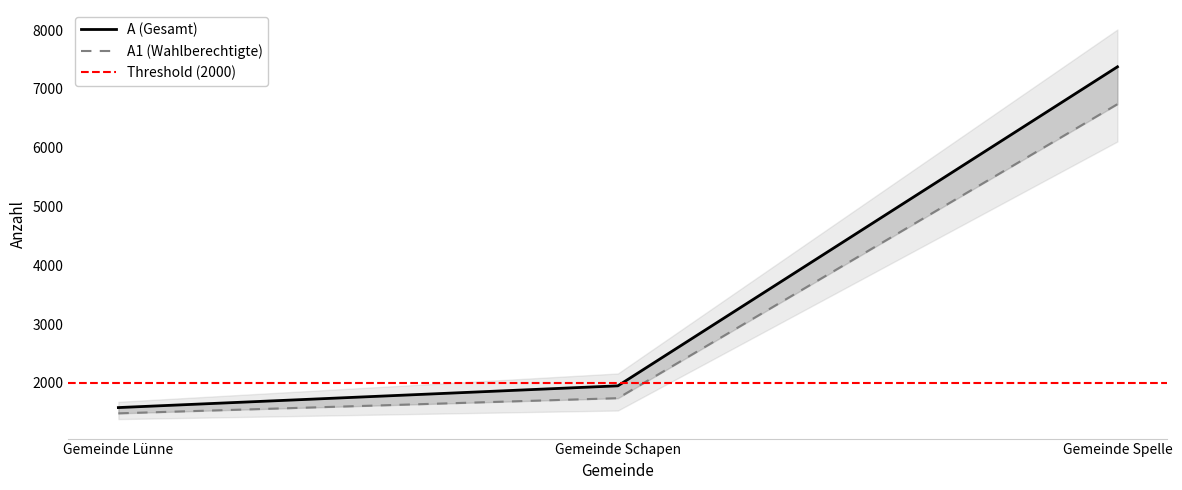

What is the value of the A1 point at the 2nd from the left?

1739